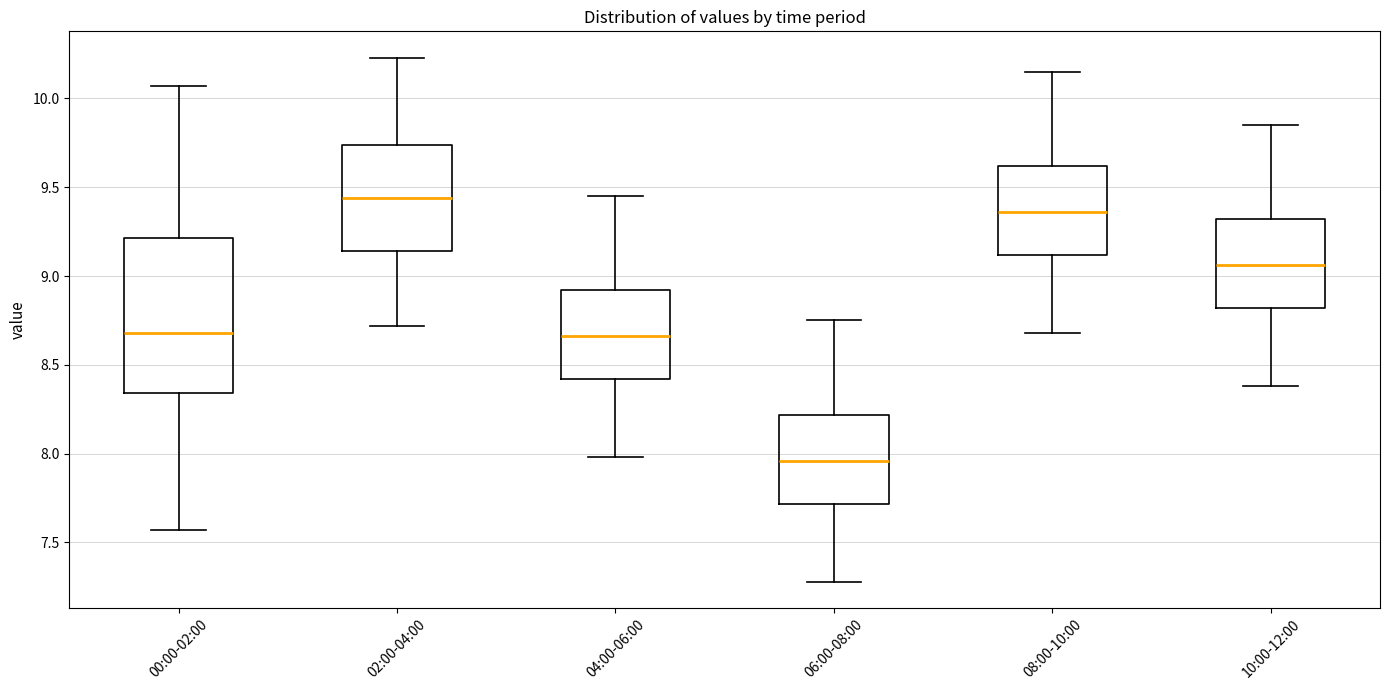

Reading left to right, read every box against the y-axis: the position of its median line, the range the box covers, and the ends of its whiskers. The values are not printed on the chart, so give them approximately, as read against the axis.

00:00-02:00: median 8.70, box 8.35 to 9.20, whiskers 7.55 to 10.05
02:00-04:00: median 9.45, box 9.15 to 9.75, whiskers 8.70 to 10.25
04:00-06:00: median 8.65, box 8.40 to 8.90, whiskers 8.00 to 9.45
06:00-08:00: median 7.95, box 7.70 to 8.20, whiskers 7.30 to 8.75
08:00-10:00: median 9.35, box 9.10 to 9.60, whiskers 8.70 to 10.15
10:00-12:00: median 9.05, box 8.80 to 9.30, whiskers 8.40 to 9.85